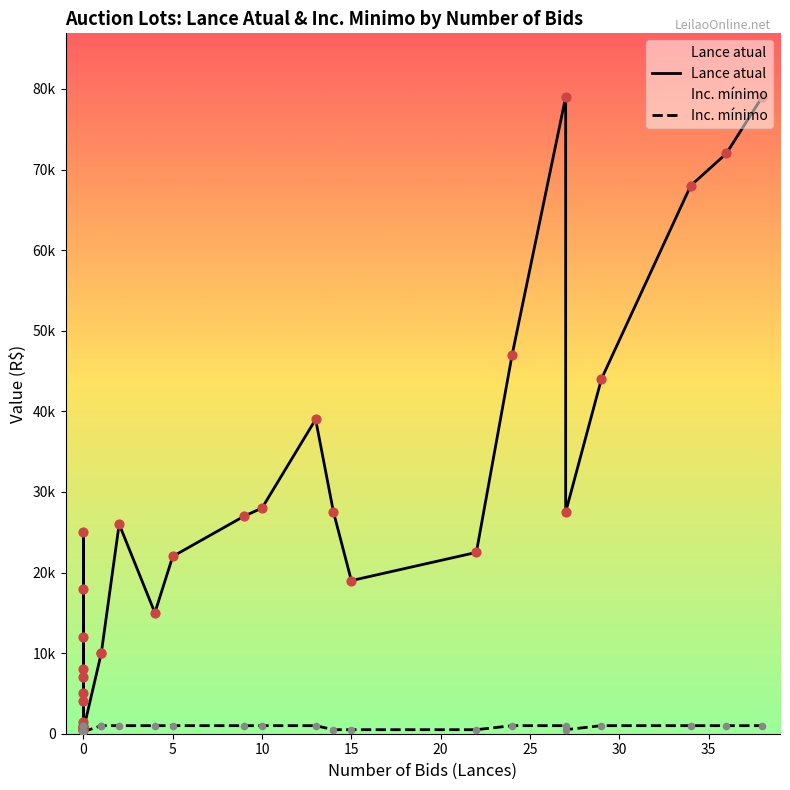

Which series has the widest spread of Y values?

Lance atual